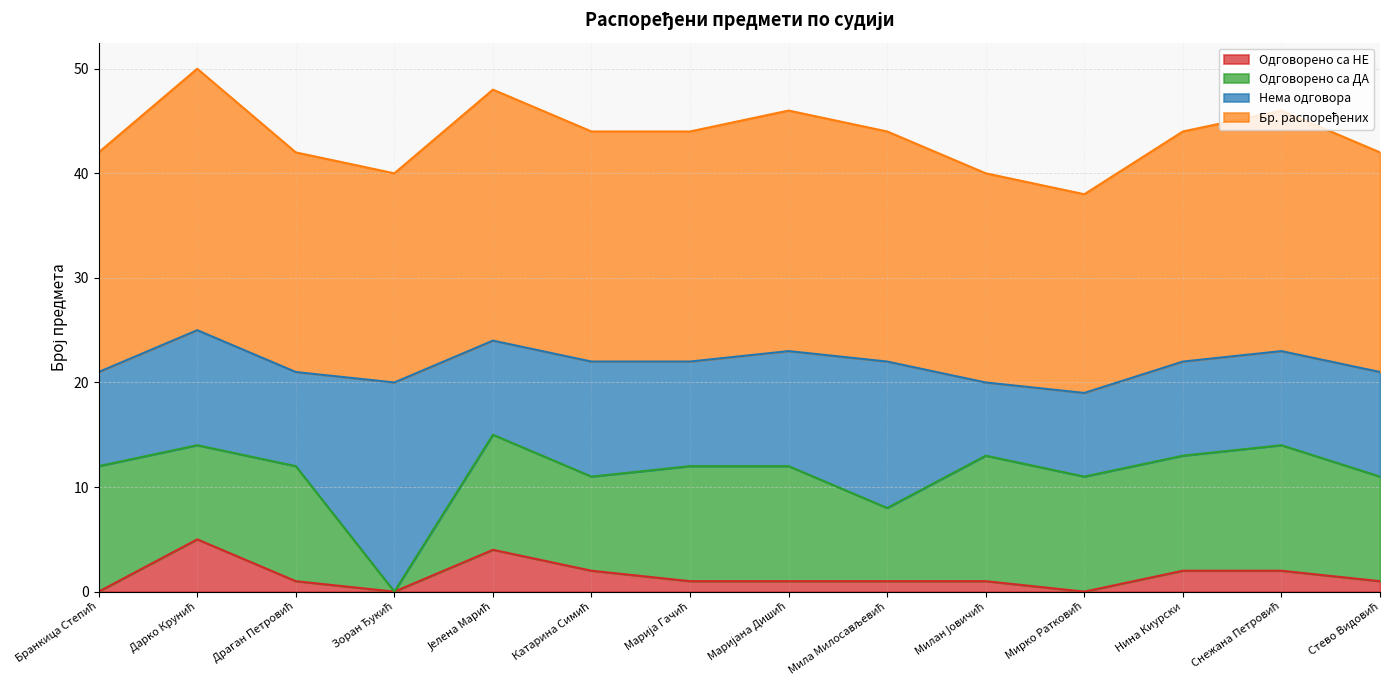

What is the highest value of the Бр. распоређених series?

25